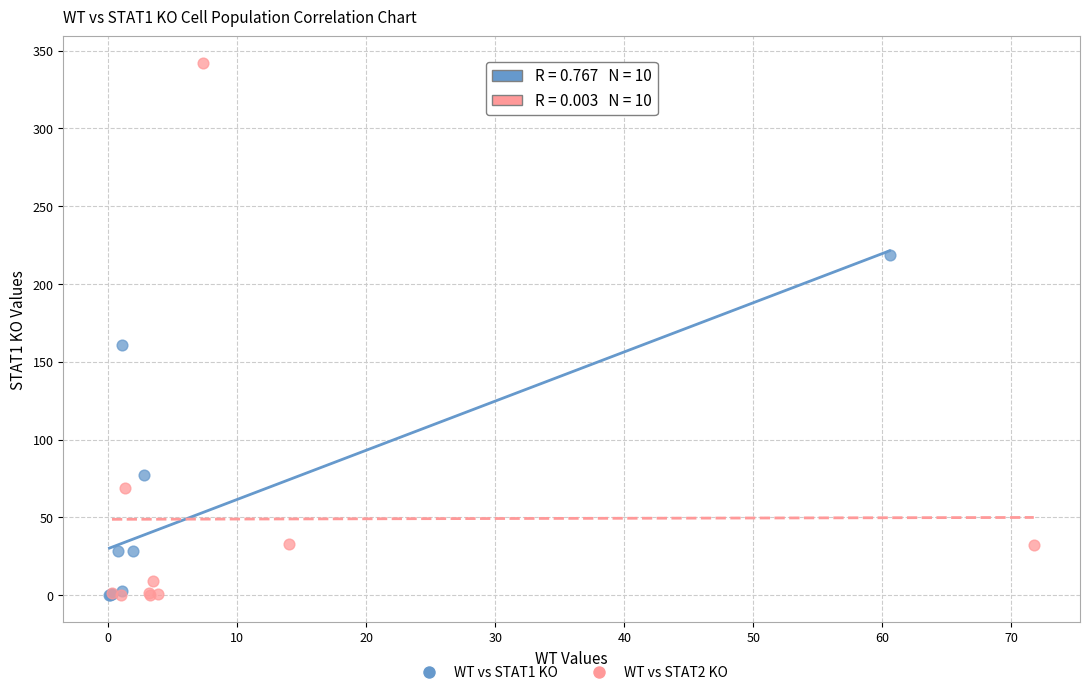

Which series contains the highest Y value?

WT vs STAT2 KO